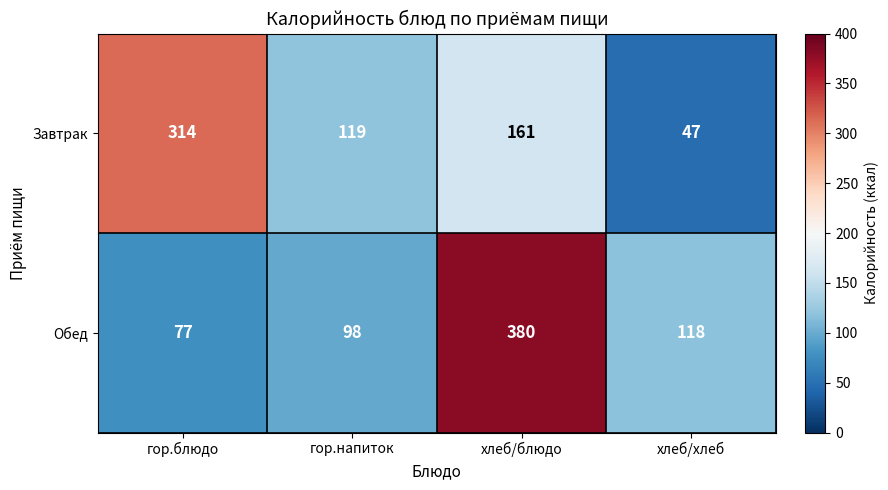

At which category is the sum across all series the highest?

хлеб/блюдо